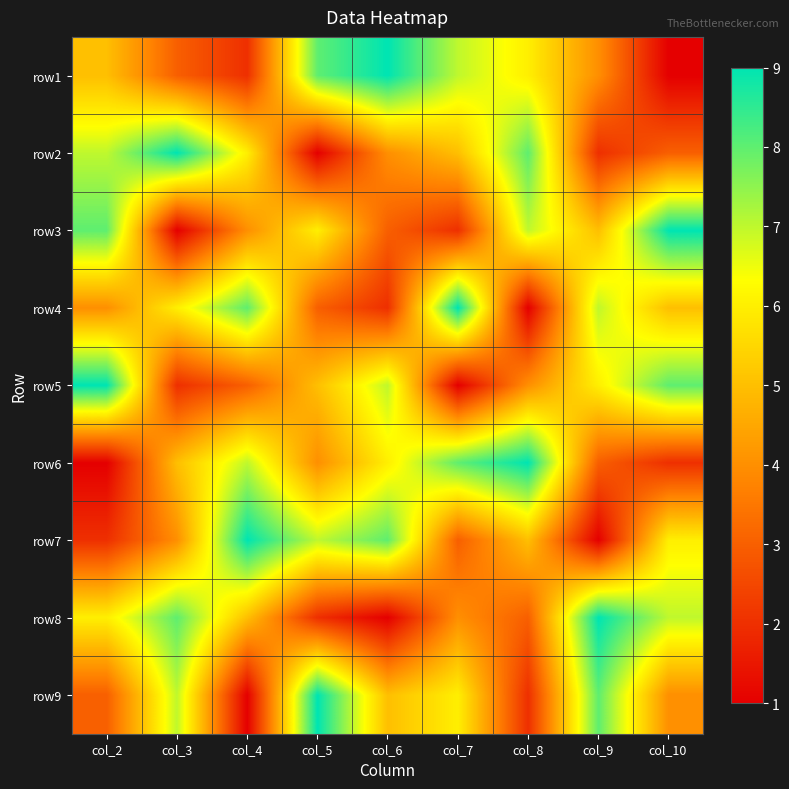

Which category has the lowest value across all series?

col_10